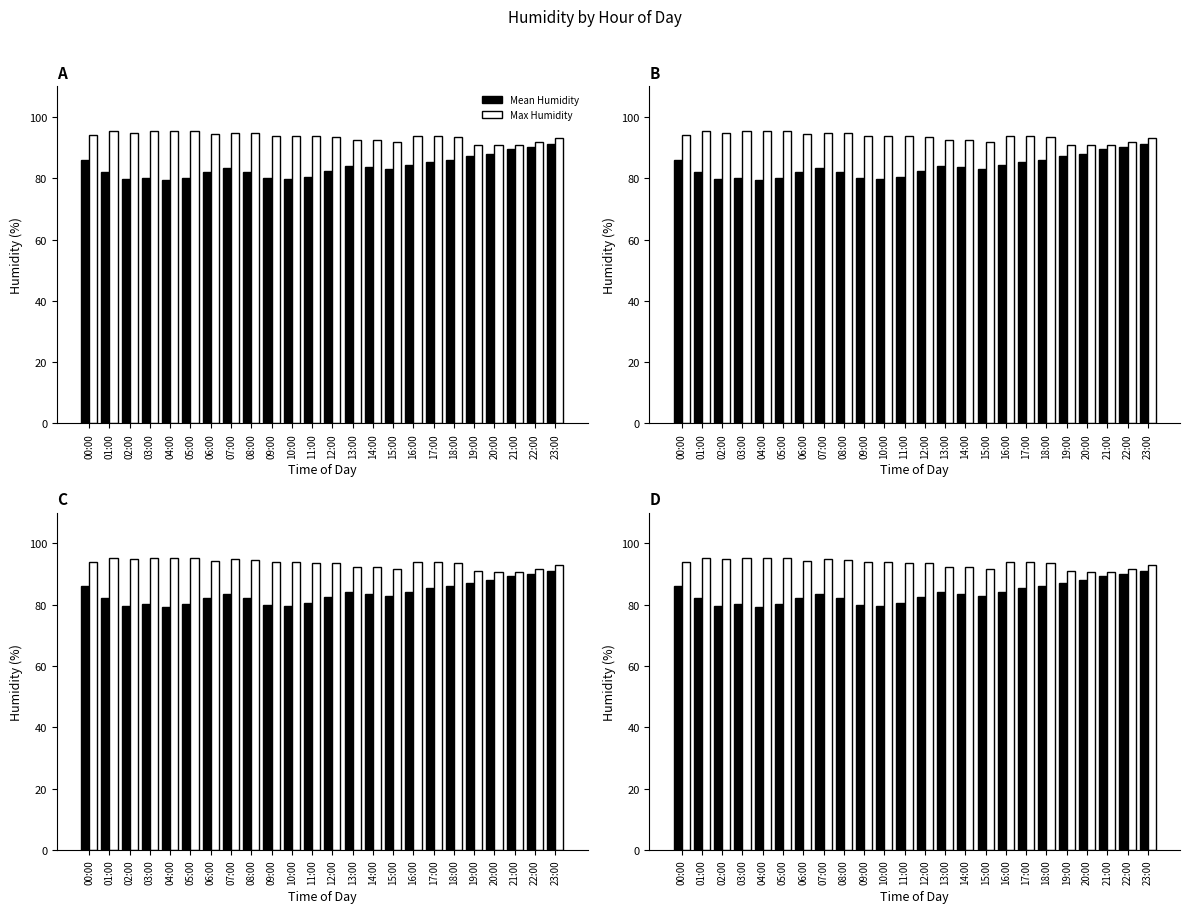

True or false: Mean Humidity has a value of 37.9 at 01:00.

False